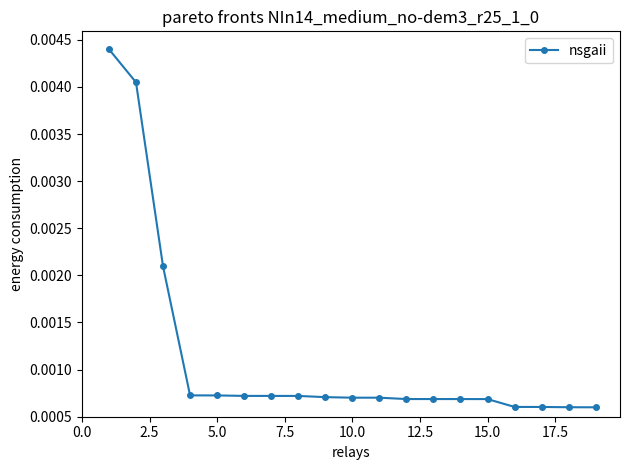

Count the number of categories in the chart.

19